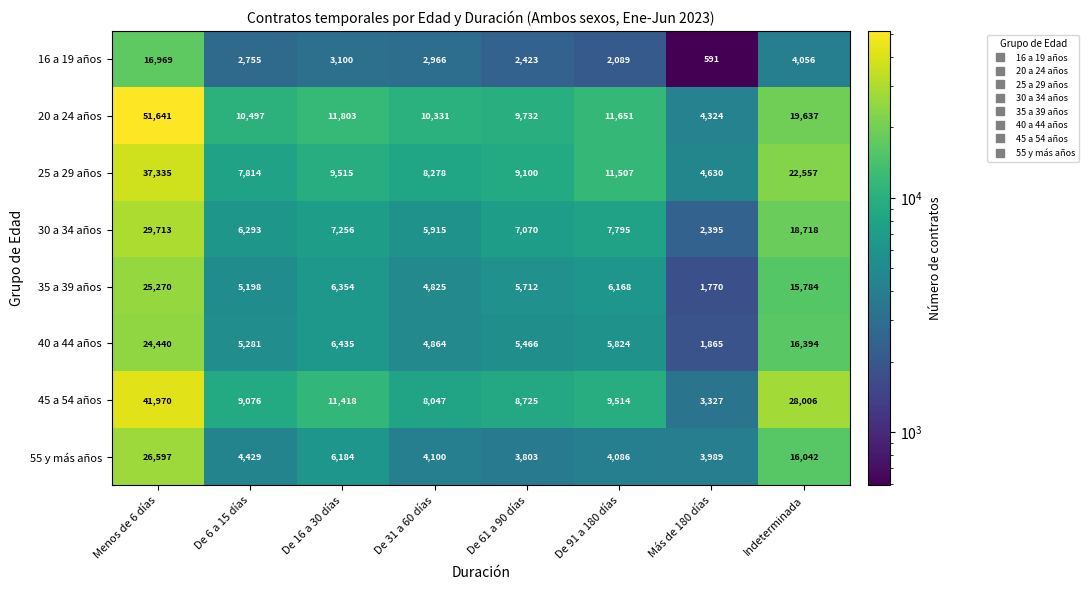

Rank the series at Menos de 6 días from highest to lowest value.

20 a 24 años, 45 a 54 años, 25 a 29 años, 30 a 34 años, 55 y más años, 35 a 39 años, 40 a 44 años, 16 a 19 años